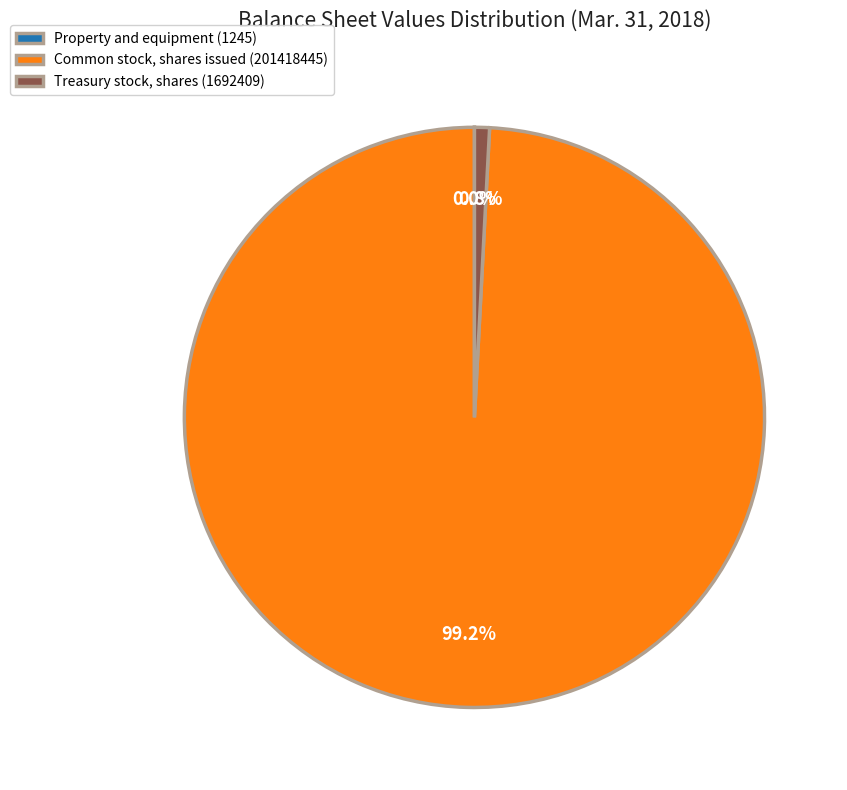

Which has a higher value, Treasury stock, shares (1692409) or Common stock, shares issued (201418445)?

Common stock, shares issued (201418445)